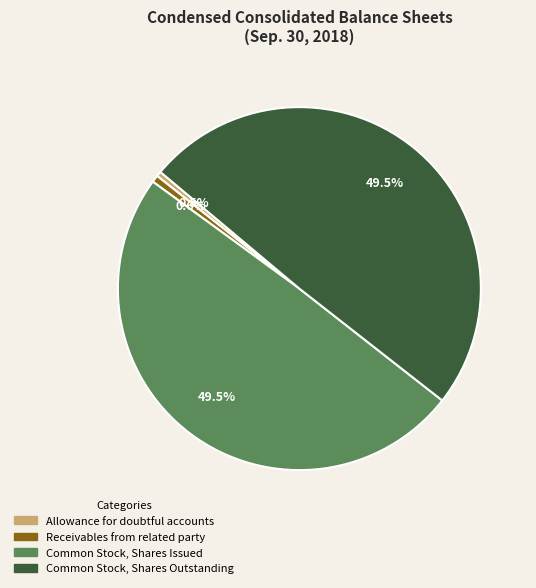

How many segments does this pie chart have?

4